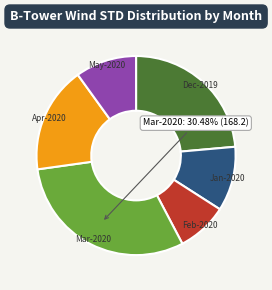

To the nearest percent, what is the difference between the largest and smallest slice percentages?

22%